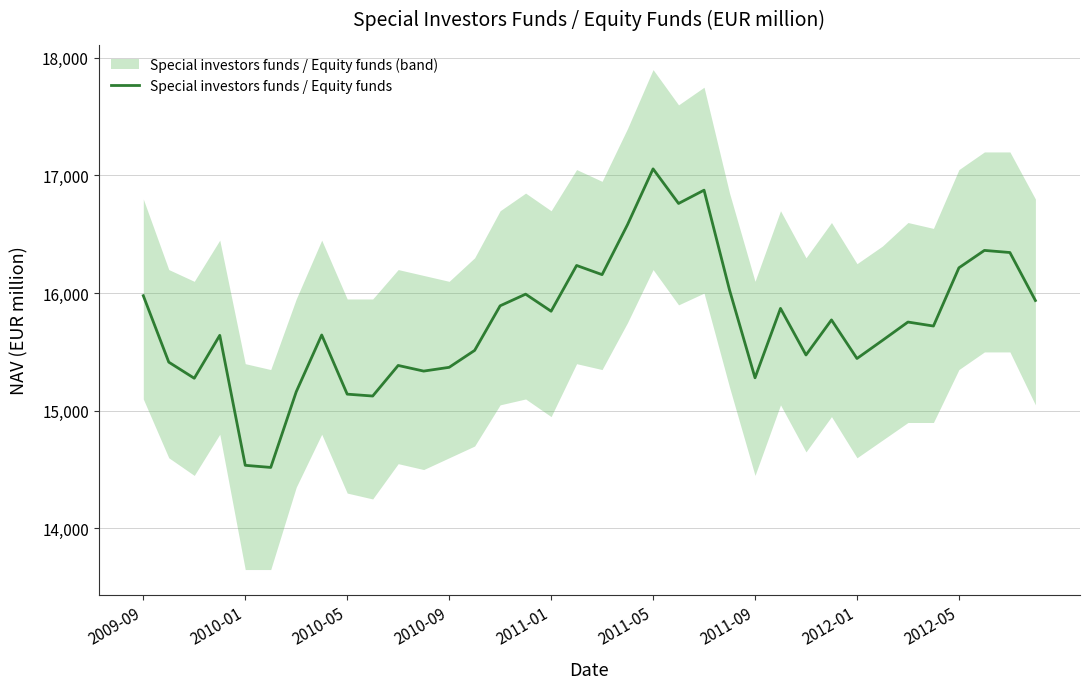

Which category has the highest value in the Special investors funds / Equity funds series?

2011-05